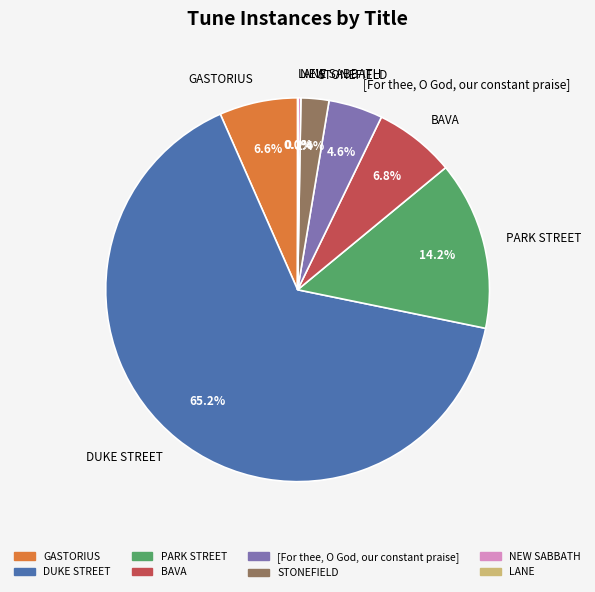

Combined, do GASTORIUS and STONEFIELD account for over 50%?

No